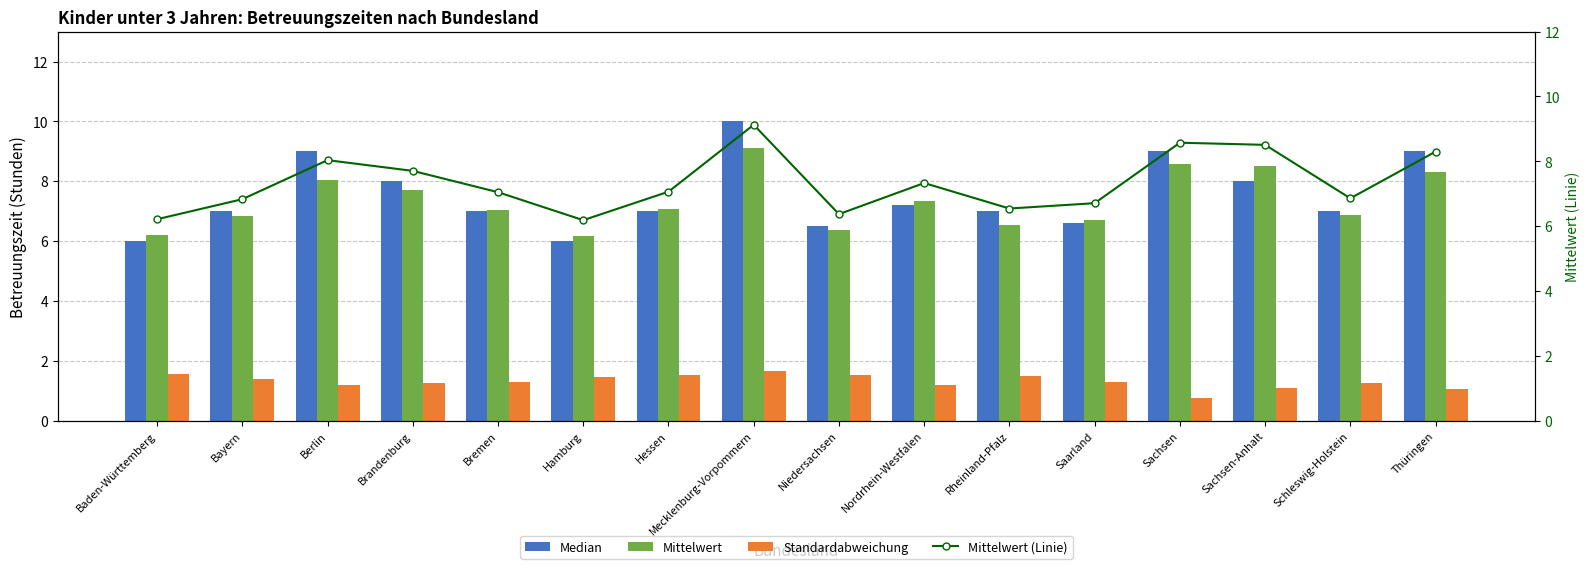

List the series in order of their peak value, lowest first.

Standardabweichung, Mittelwert, Mittelwert (Linie), Median